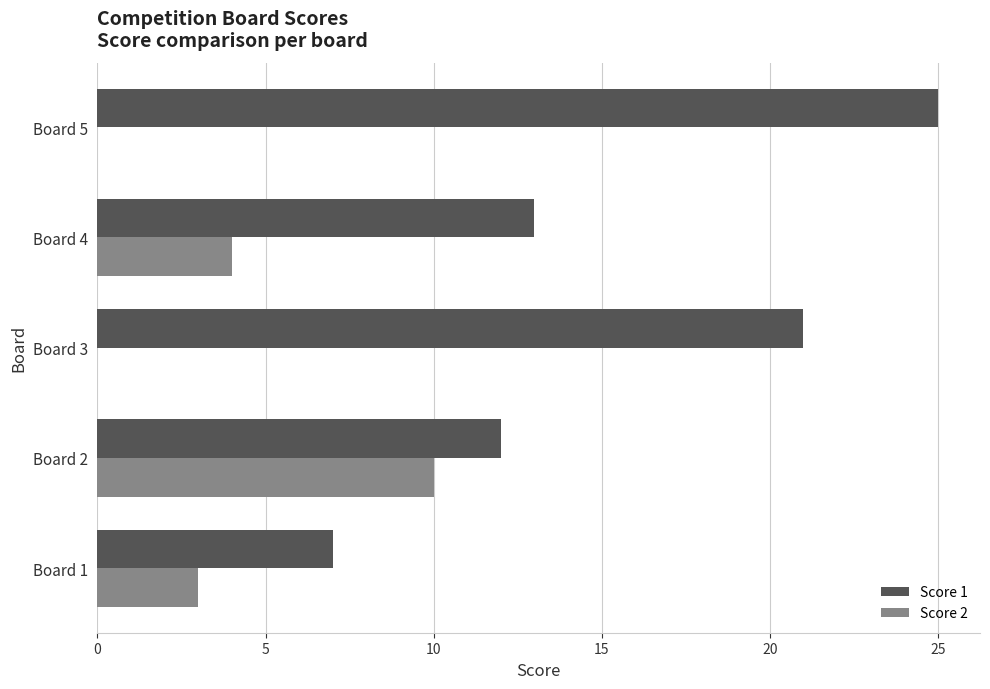

How many categories are shown in the chart?

5